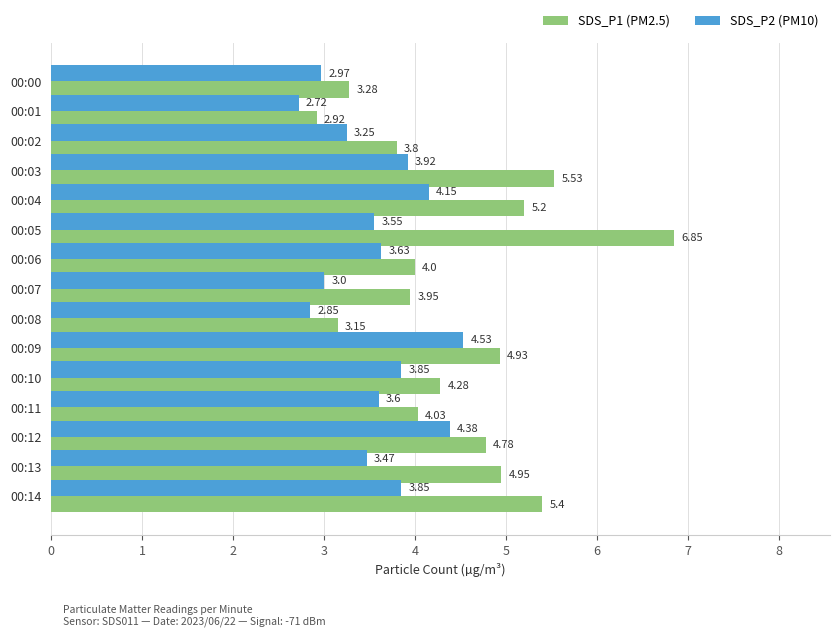

What is the total value across all series at 00:01?

5.6